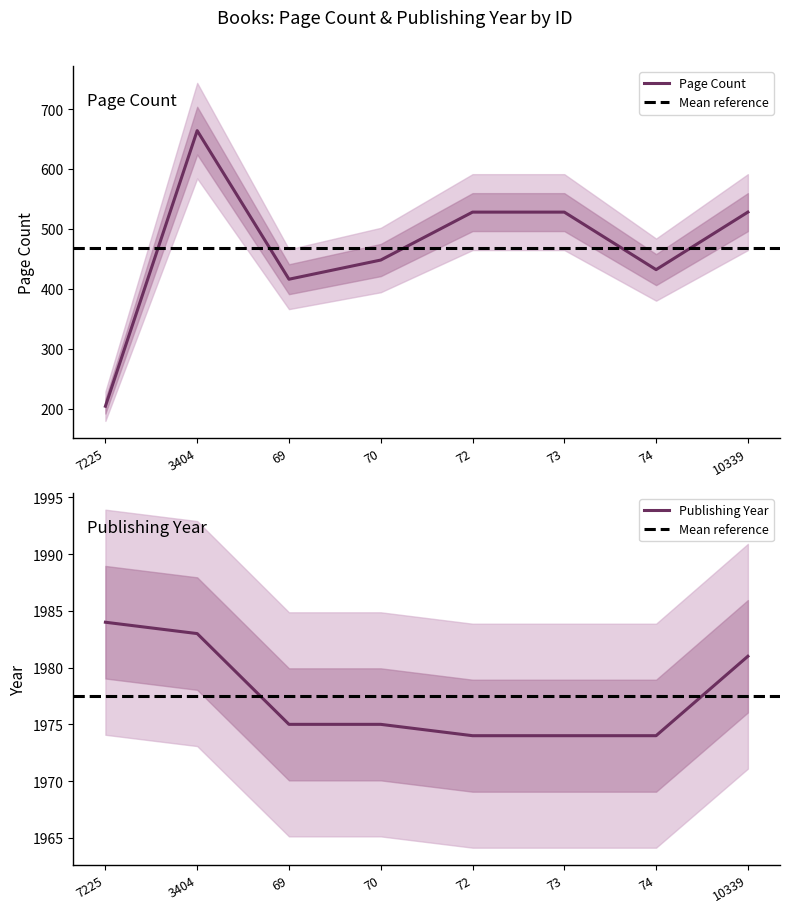

At which category does the chart reach its peak across all series?

7225